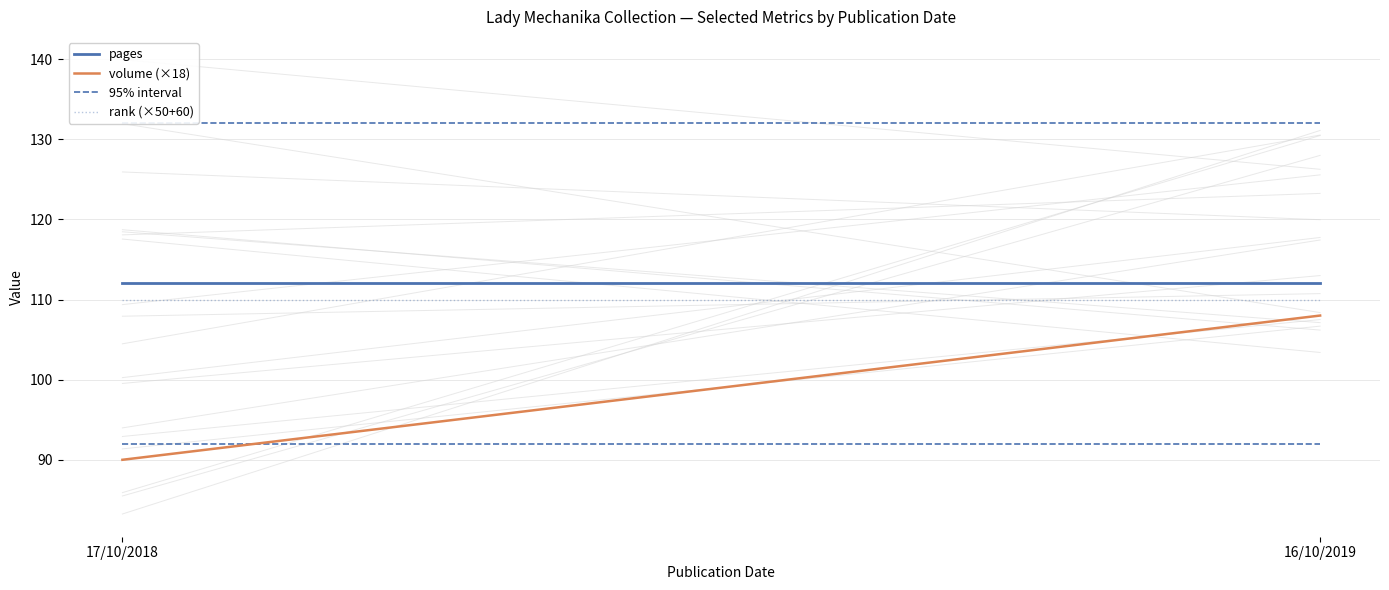

How many data points in volume (×18) are less than 108?

1